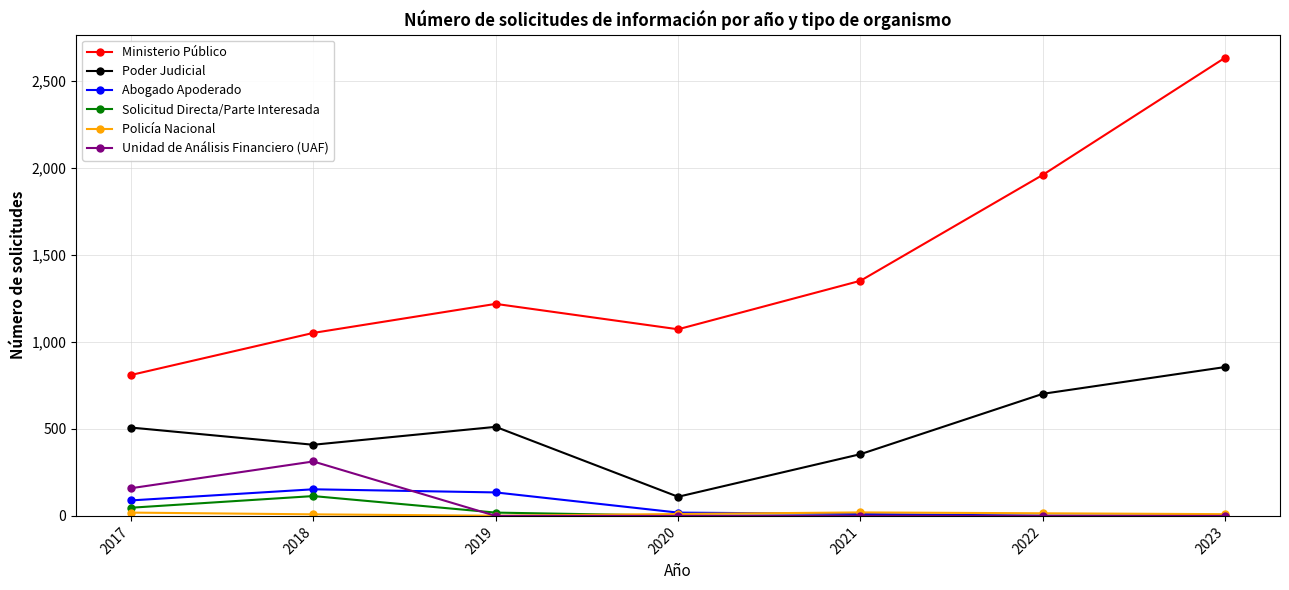

The value of Abogado Apoderado at 2018 is 153. True or false?

True